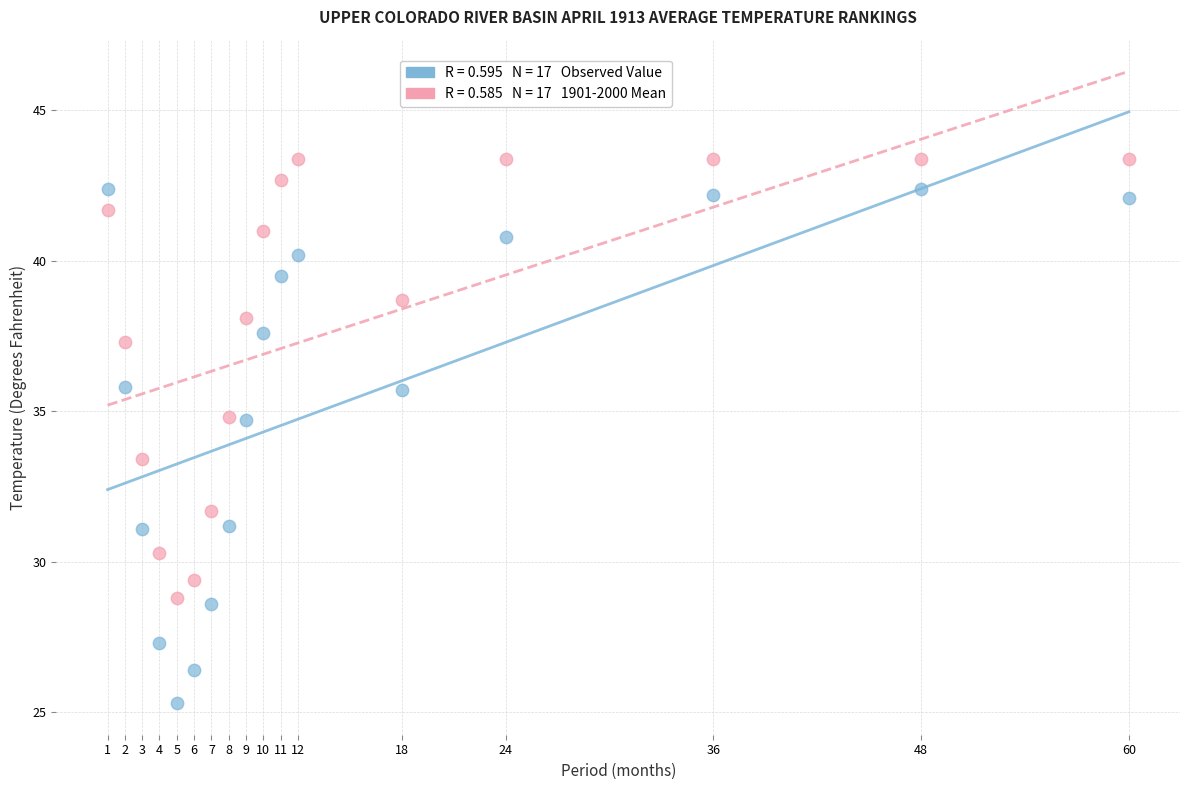

Across all data points, what is the range of Y values (max minus min)?

18.1